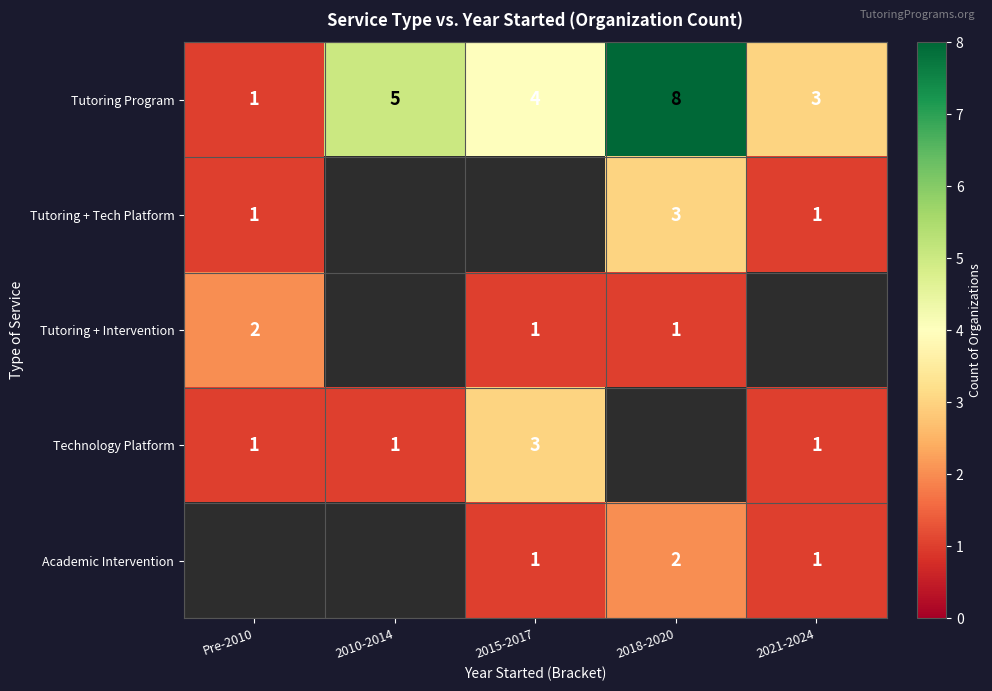

What is the sum of all Tutoring Program values?

21